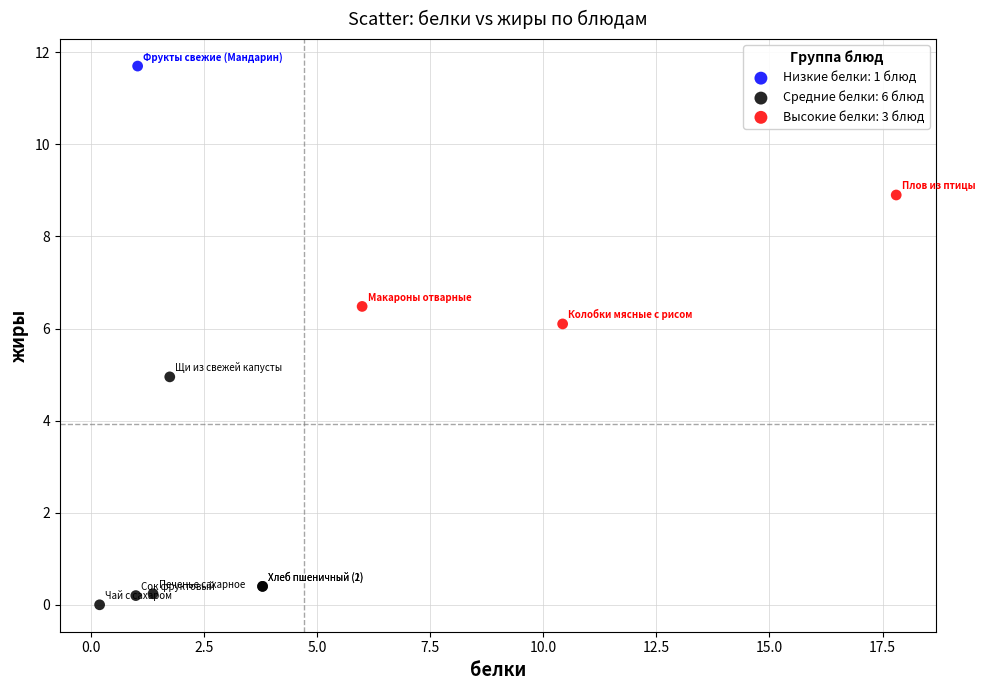

Which series reaches the maximum Y coordinate?

Низкие белки: 1 блюд